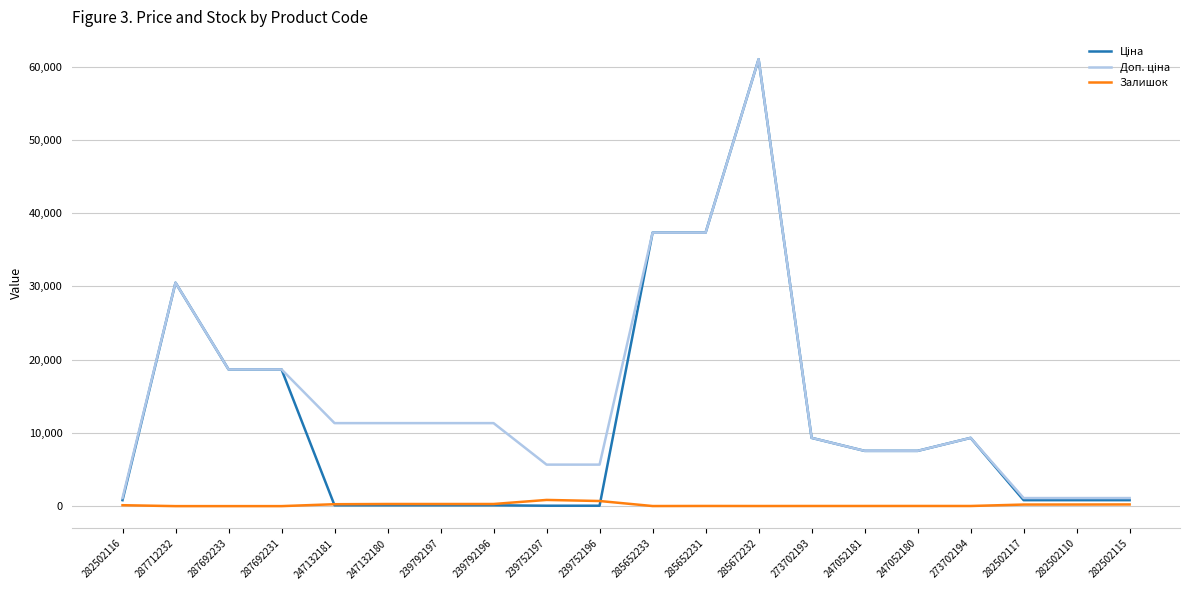

At which category is the sum across all series the highest?

285672232